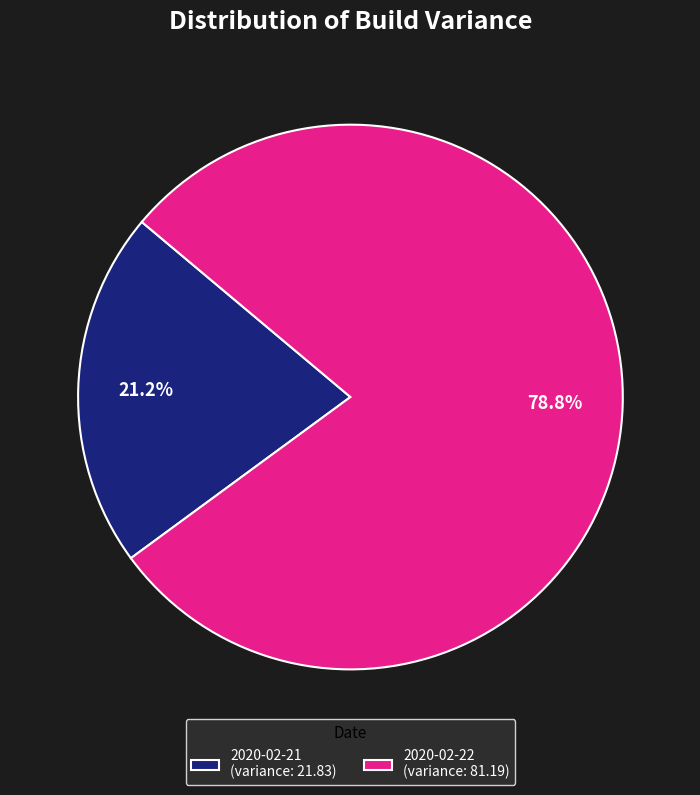

Rank the categories by value from highest to lowest.

2020-02-22, 2020-02-21